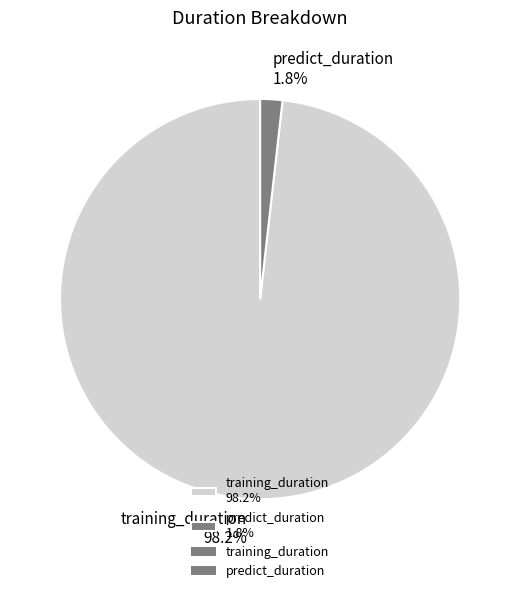

Is there a majority slice in this chart?

Yes